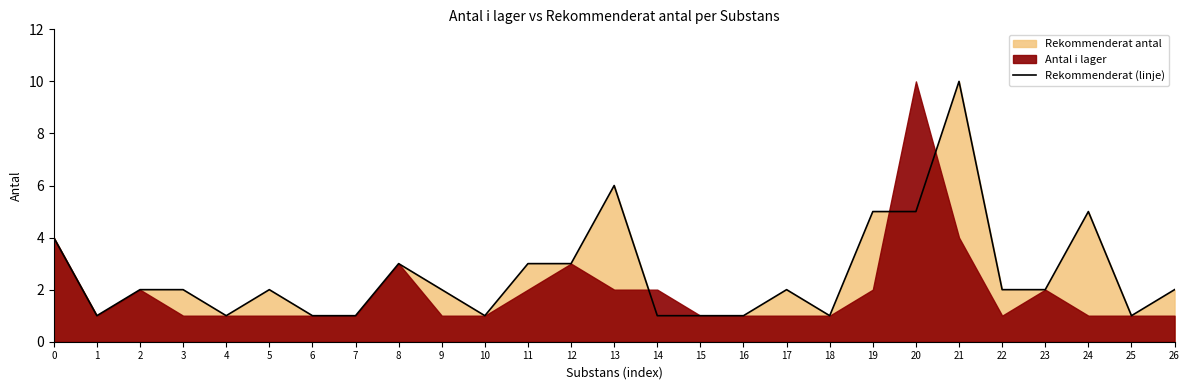

How many data points are above 2?

9